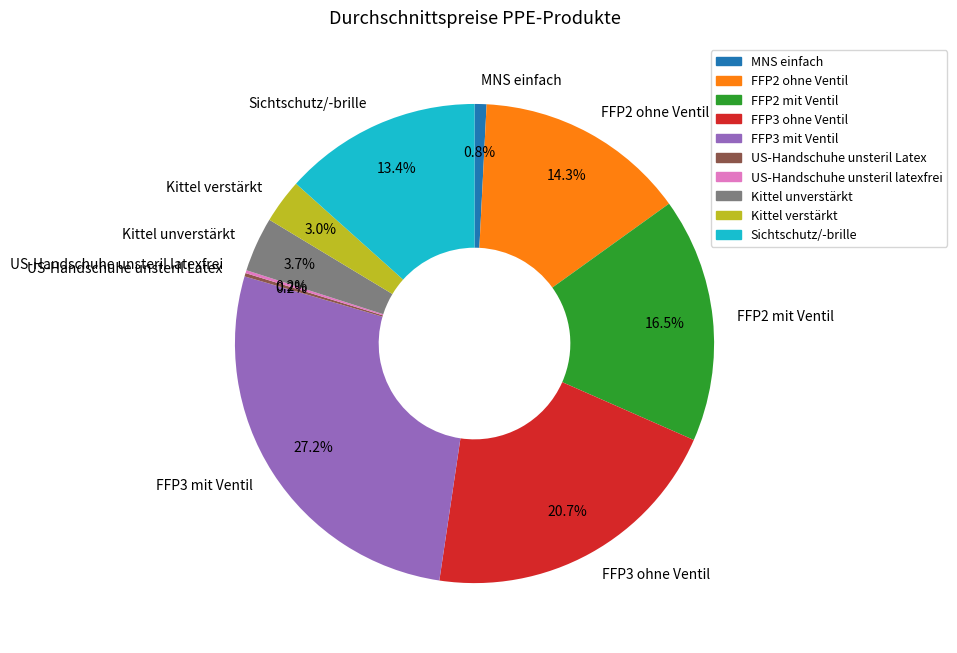

Is there any slice that represents more than half of the pie?

No